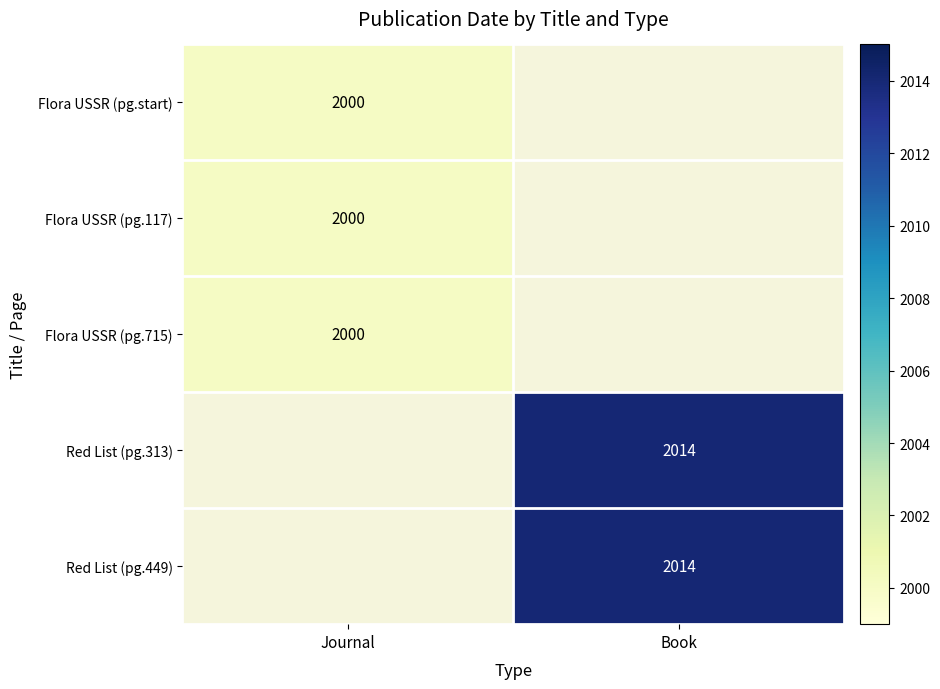

What is the greatest value displayed?

2014.0